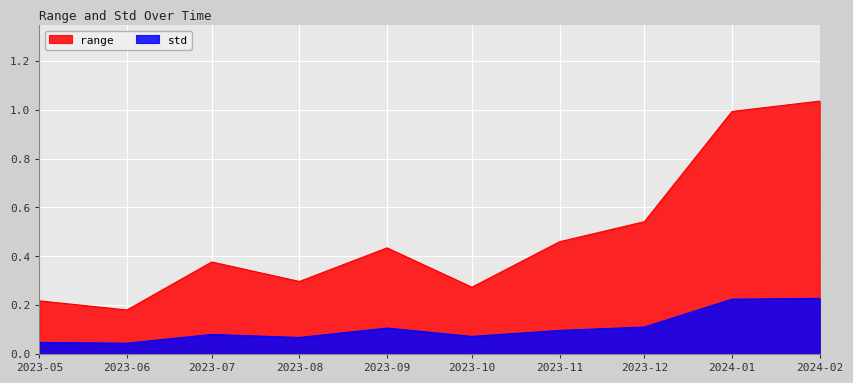

At which category does range reach its first local peak?

2023-07